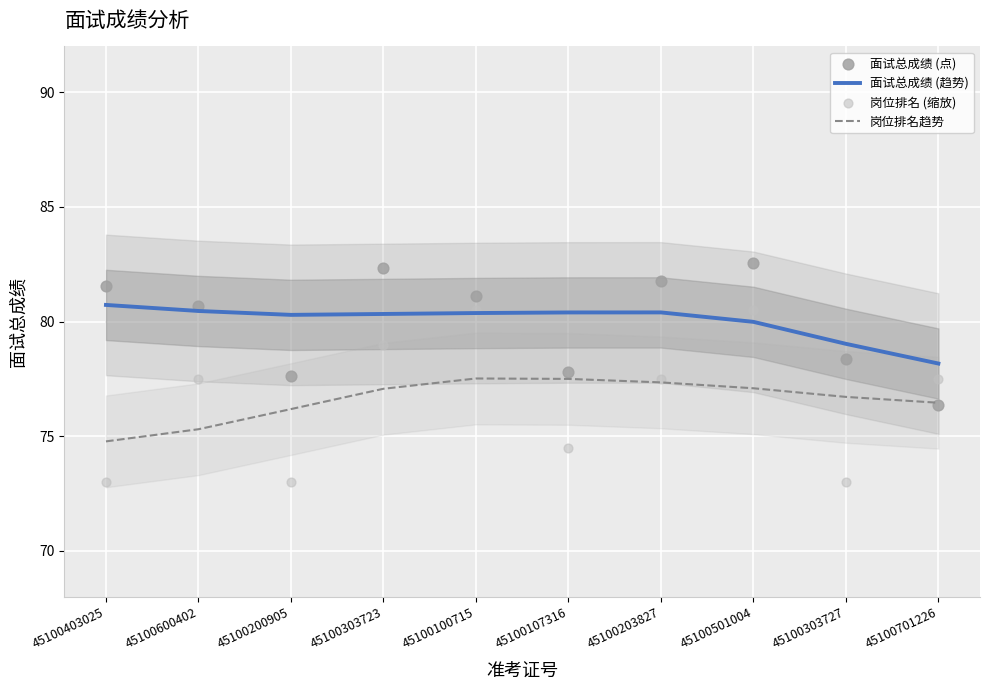

What are all the series names shown in the legend?

面试总成绩 (趋势), 岗位排名趋势, 面试总成绩 (点), 岗位排名 (缩放)